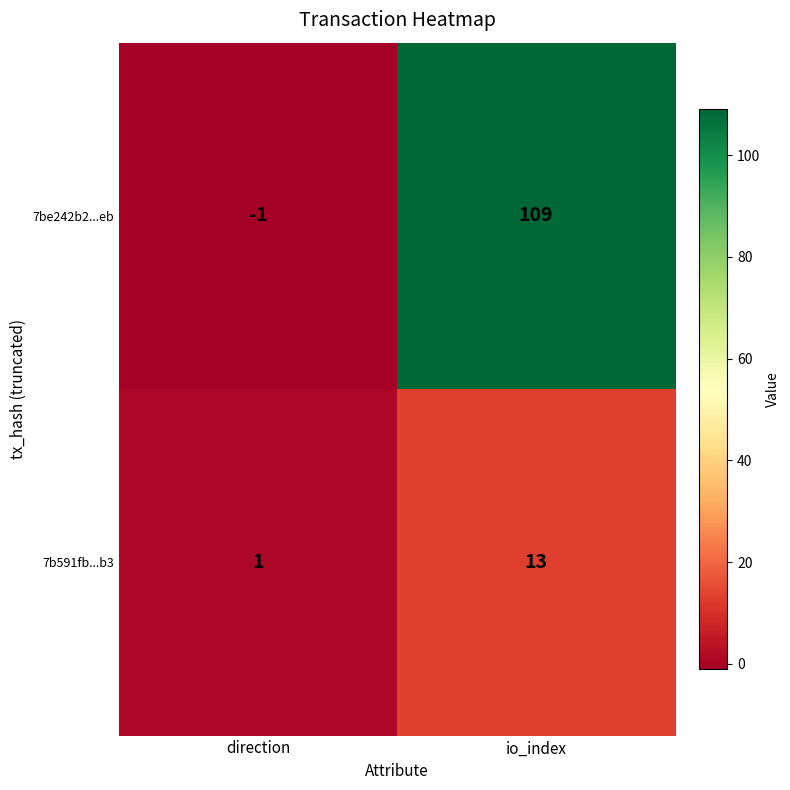

How many distinct data groups are displayed?

2